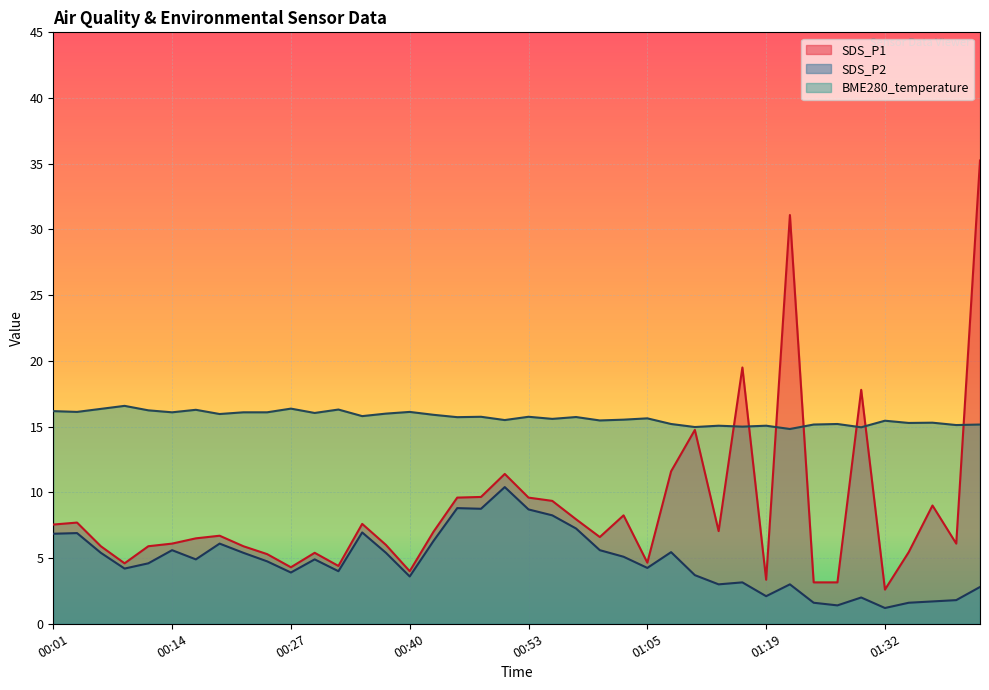

How many lines are shown in the chart?

3